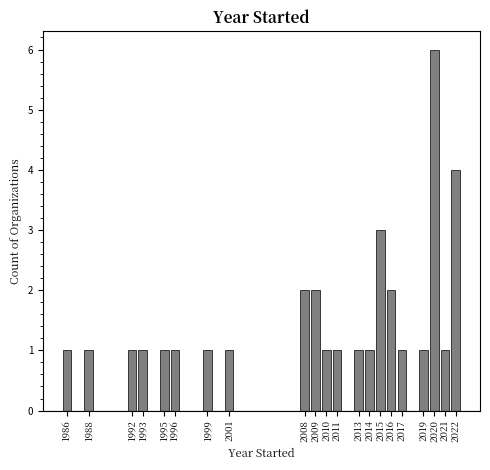

Reading left to right, what are all the values shown in this chart?

1986=1	1988=1	1992=1	1993=1	1995=1	1996=1	1999=1	2001=1	2008=2	2009=2	2010=1	2011=1	2013=1	2014=1	2015=3	2016=2	2017=1	2019=1	2020=6	2021=1	2022=4